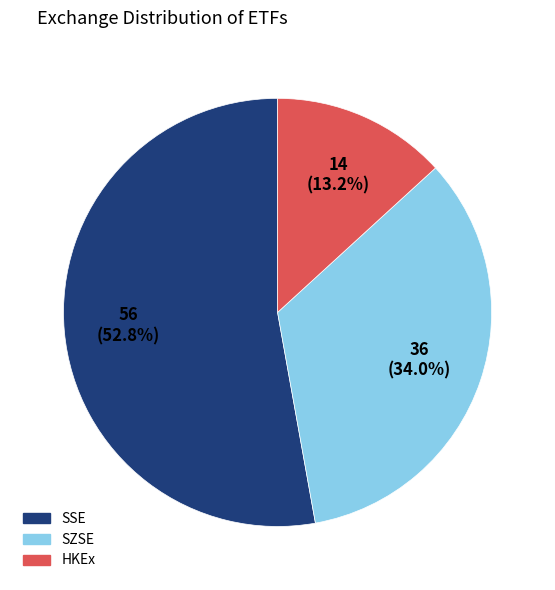

Which slice is the smallest?

HKEx